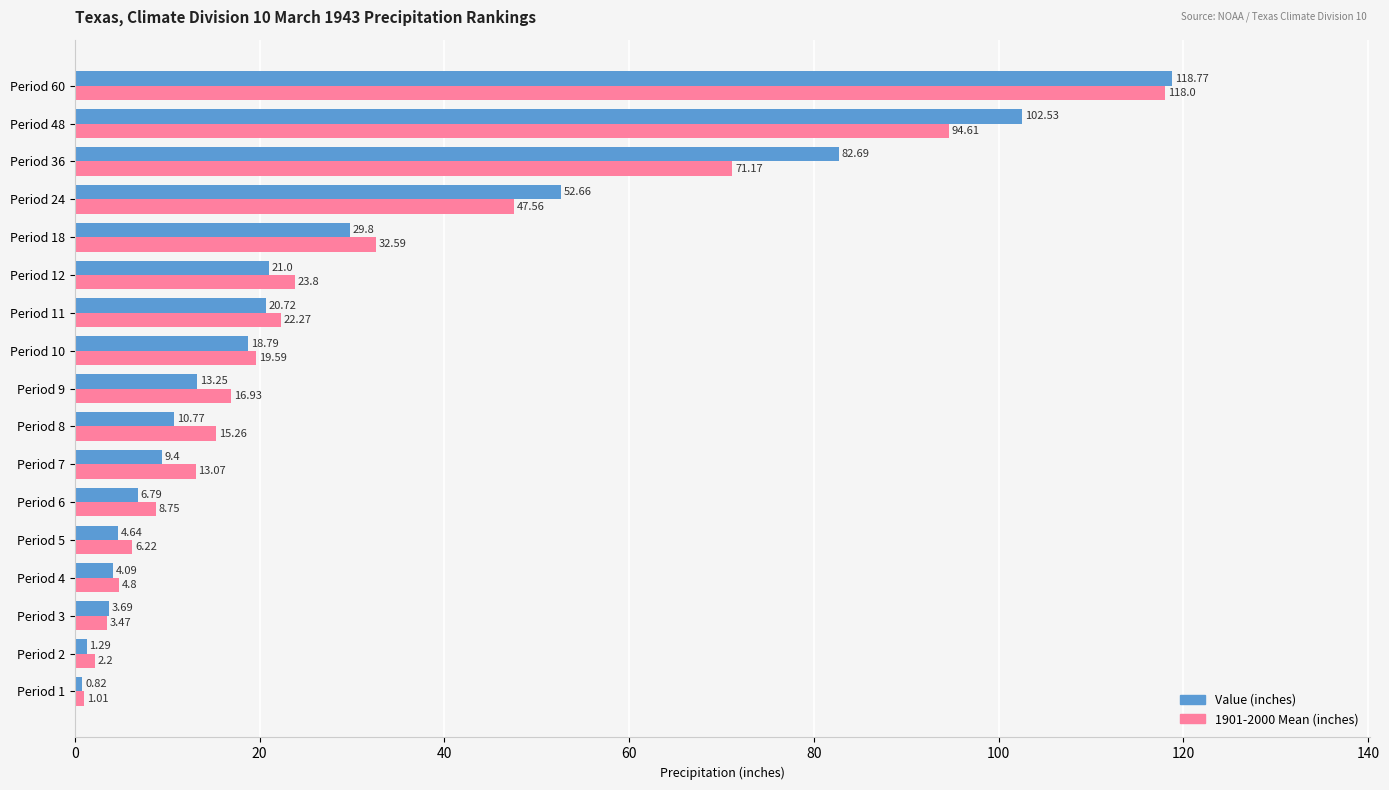

Which series has the widest spread of values?

Value (inches)